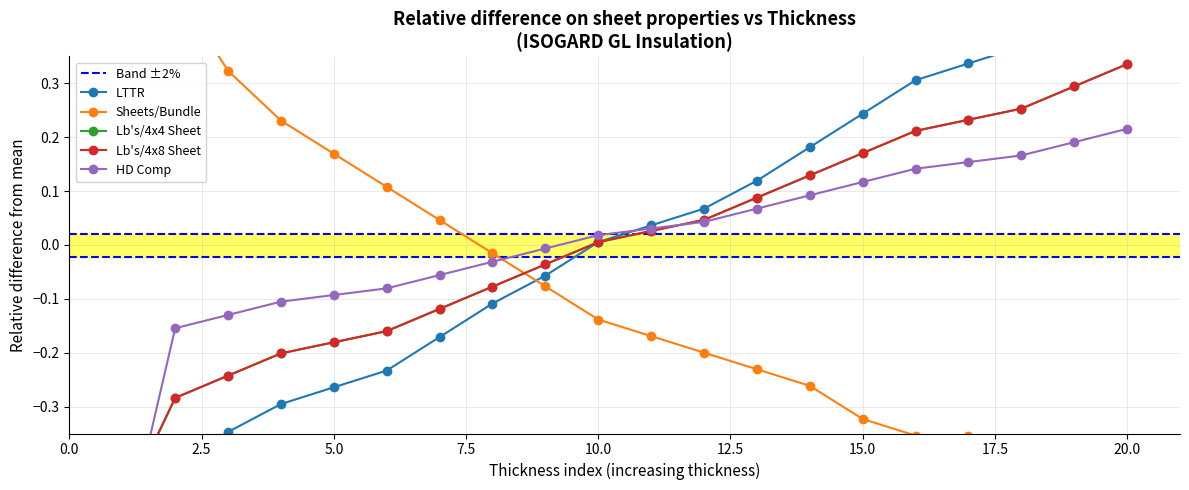

What is the difference between the Sheets/Bundle values at 1.25 and 1.1?

0.2